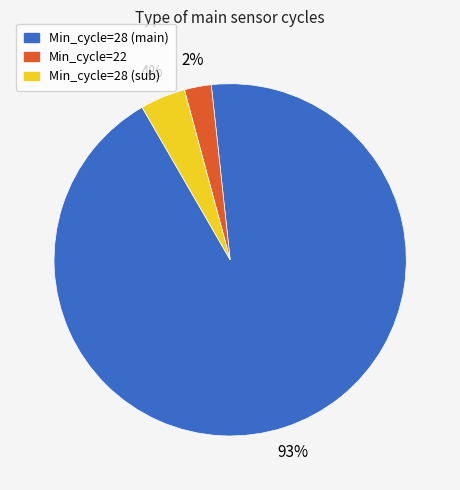

Is there a majority slice in this chart?

Yes